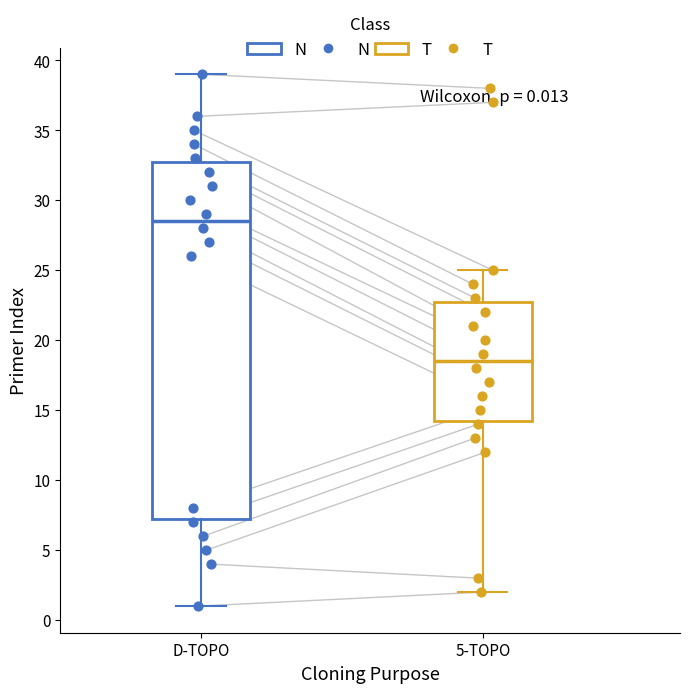

Which box is the tallest, from its lower edge to its upper edge?

D-TOPO